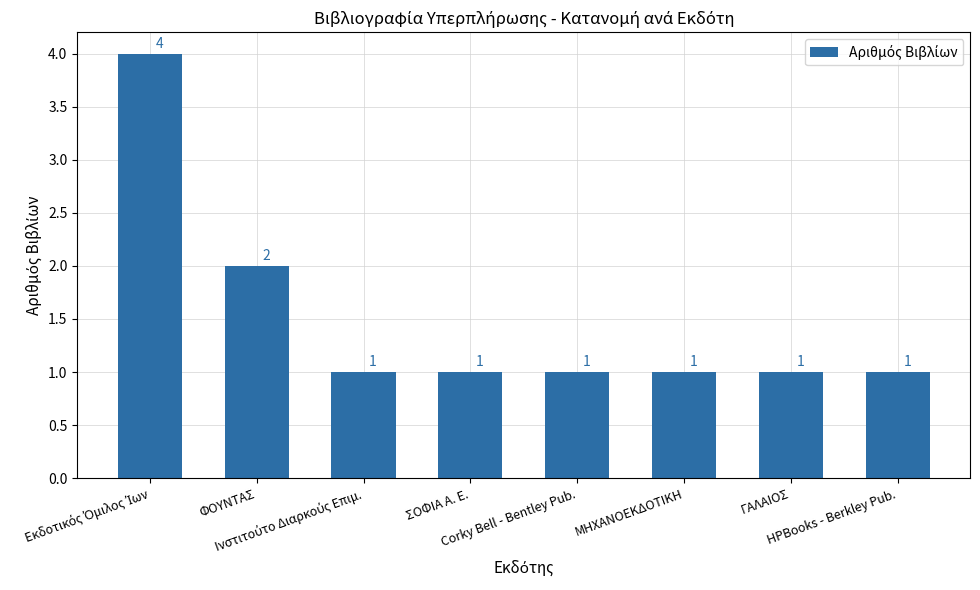

Reading left to right, extract all data points from this chart.

4	2	1	1	1	1	1	1